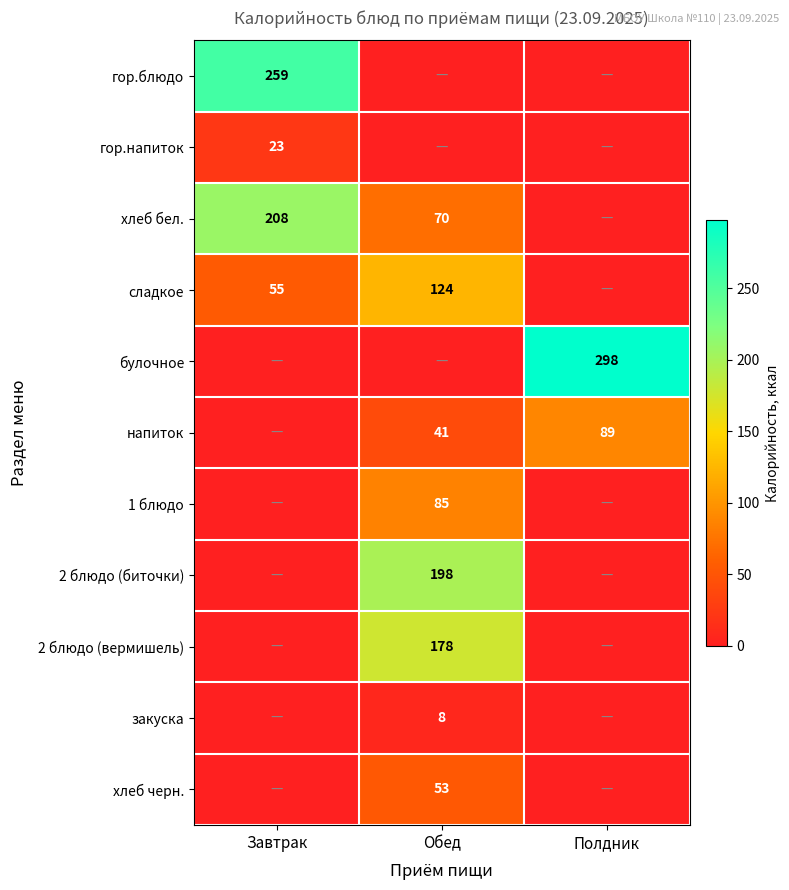

The value of 2 блюдо (вермишель) at Обед is 44. True or false?

False